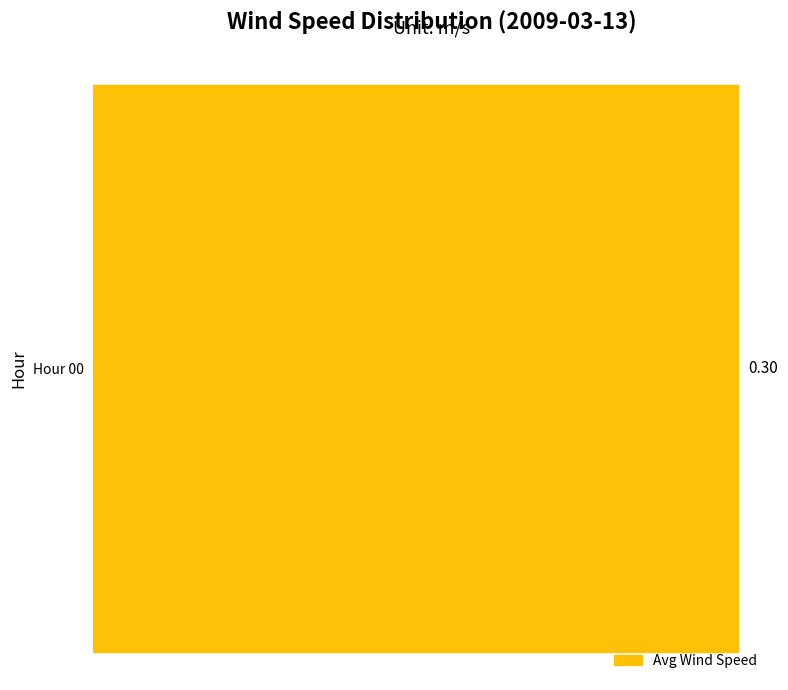

Does the chart contain stacked bars?

No